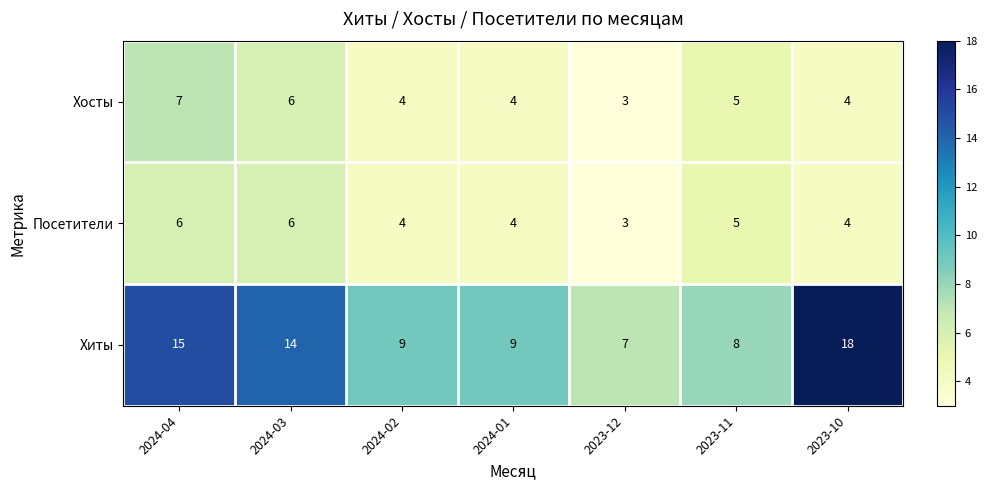

Reading left to right, extract all data points from this chart.

Хосты: 2024-04=7	2024-03=6	2024-02=4	2024-01=4	2023-12=3	2023-11=5	2023-10=4
Посетители: 2024-04=6	2024-03=6	2024-02=4	2024-01=4	2023-12=3	2023-11=5	2023-10=4
Хиты: 2024-04=15	2024-03=14	2024-02=9	2024-01=9	2023-12=7	2023-11=8	2023-10=18